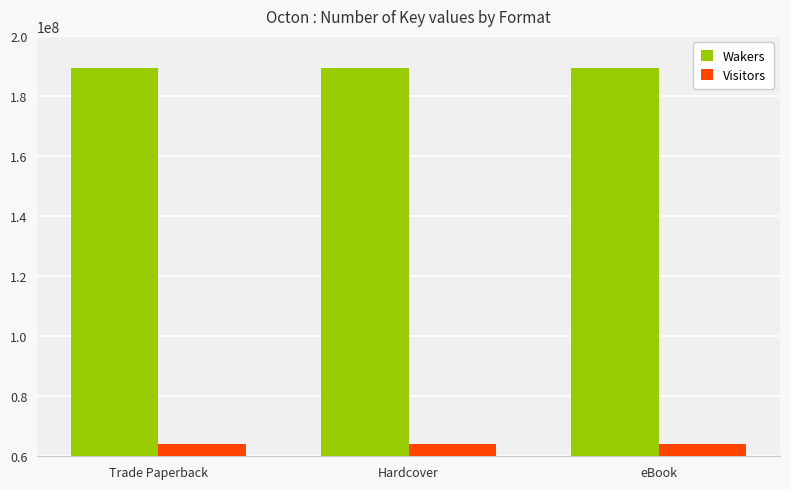

Reading left to right, list all the values displayed in this chart.

Wakers: 189269353	189269353	189269353
Visitors: 64253017	64253017	64253017